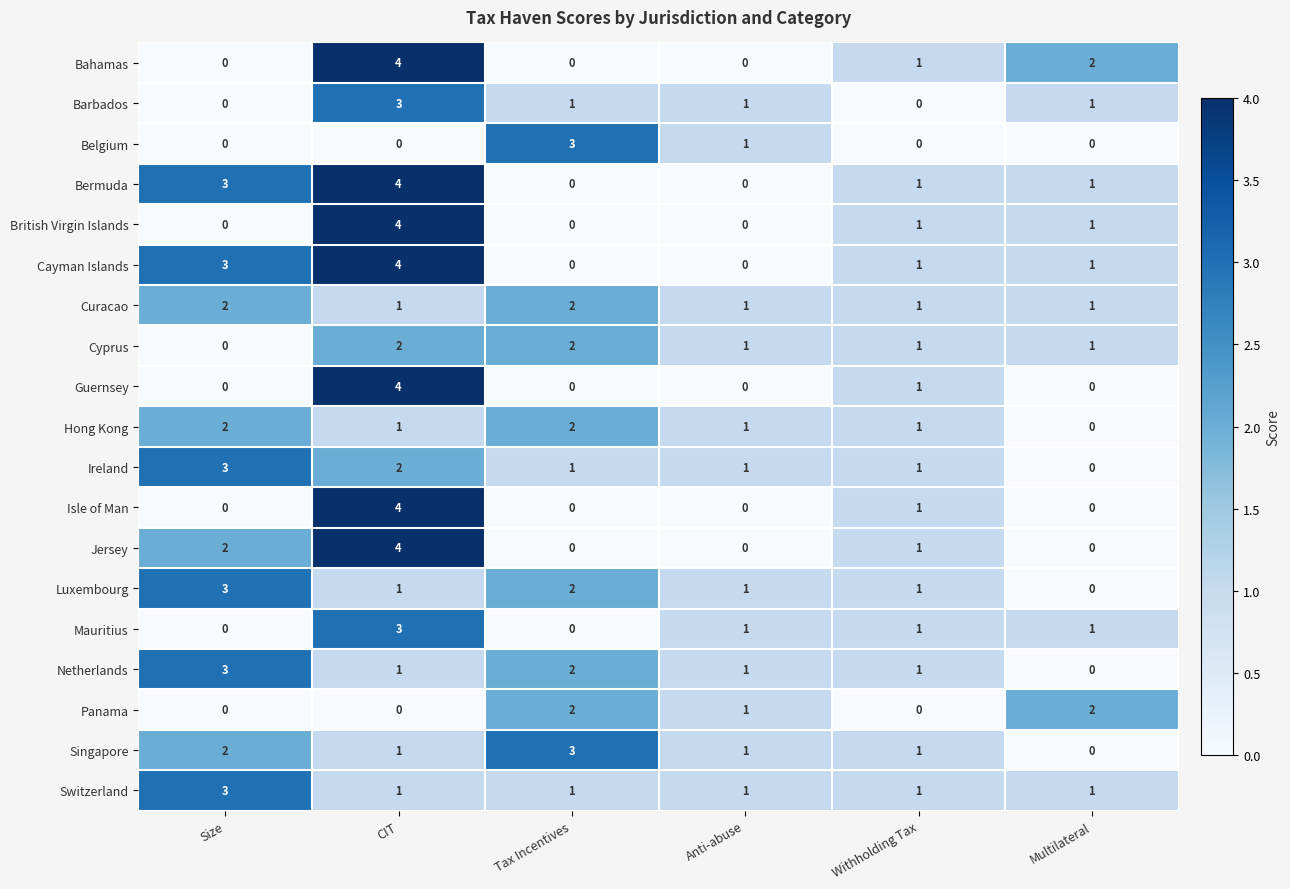

What is the difference between the maximum and minimum values in the Mauritius series?

3